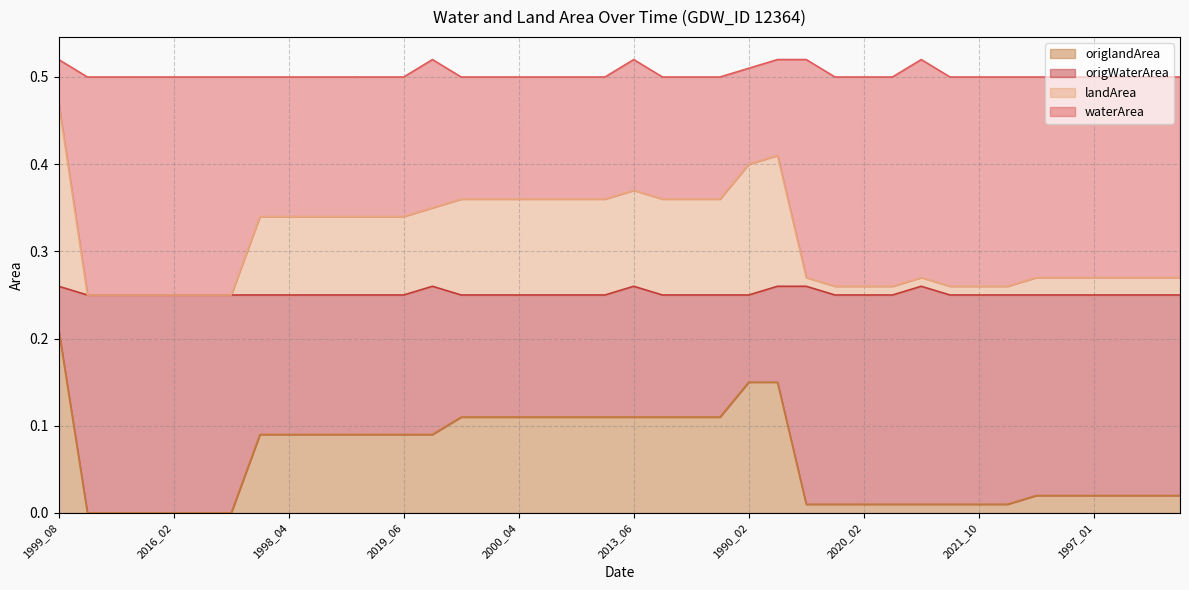

Which category has the lowest value in the waterArea series?

2015_11